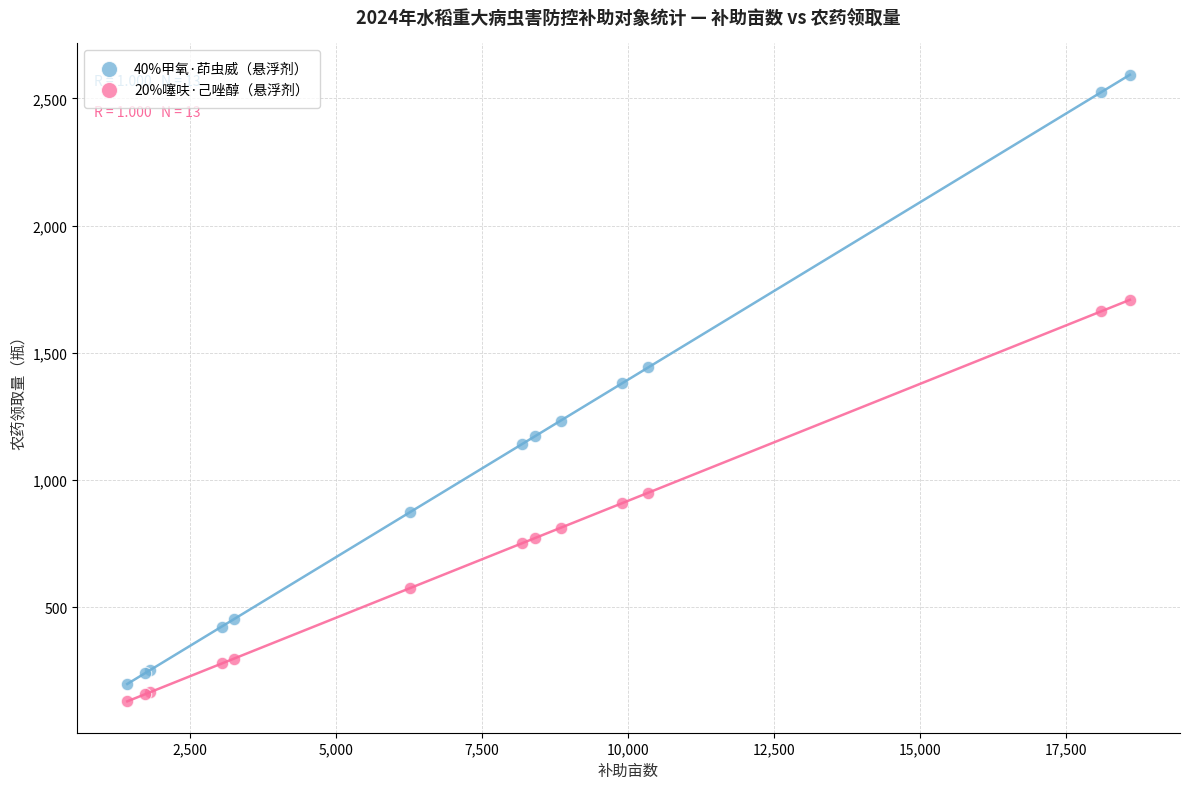

Which series has the widest spread of Y values?

40%甲氧·茚虫威（悬浮剂）